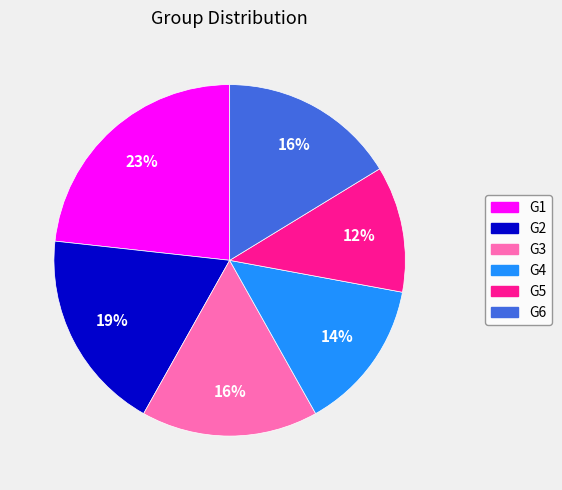

To the nearest percent, what is the difference between the G3 and G4 slice percentages?

2%